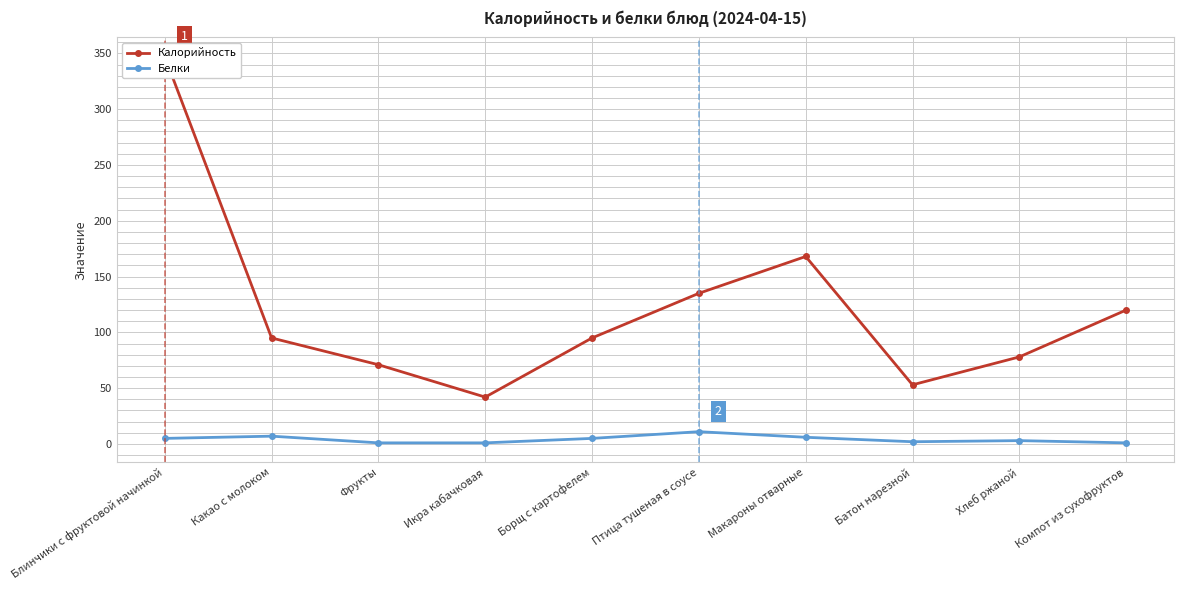

Between Макароны отварные and Компот из сухофруктов, which series saw the biggest shift?

Калорийность